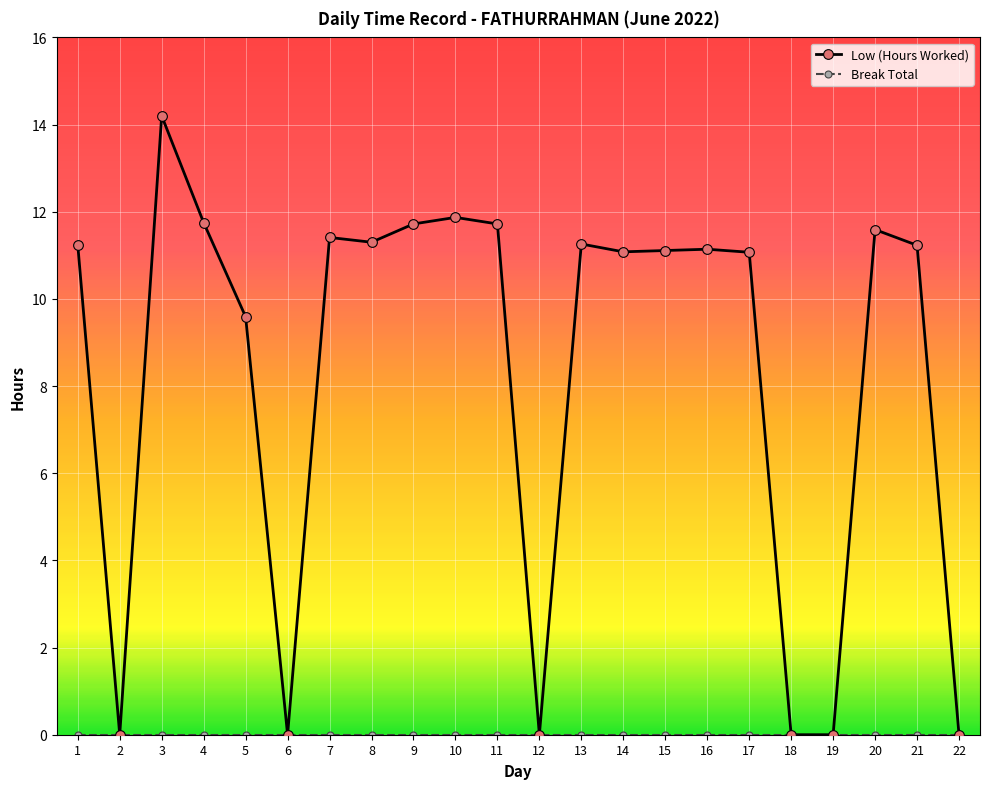

The Low (Hours Worked) series shows 11.8 at 4. True or false?

True